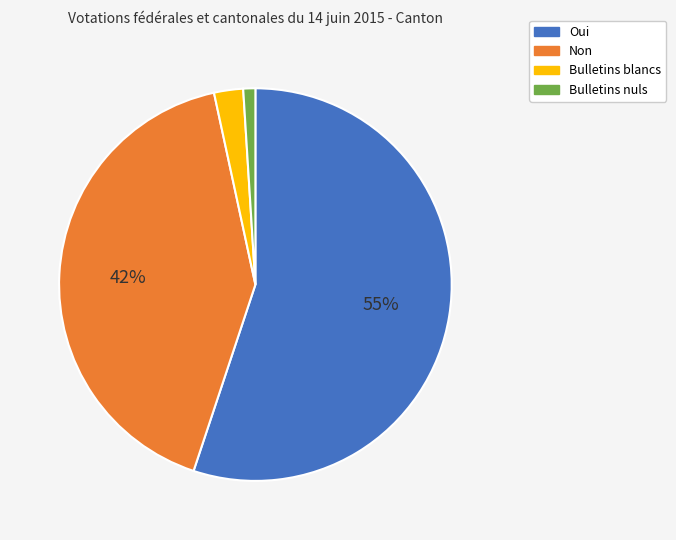

How many segments does this pie chart have?

4